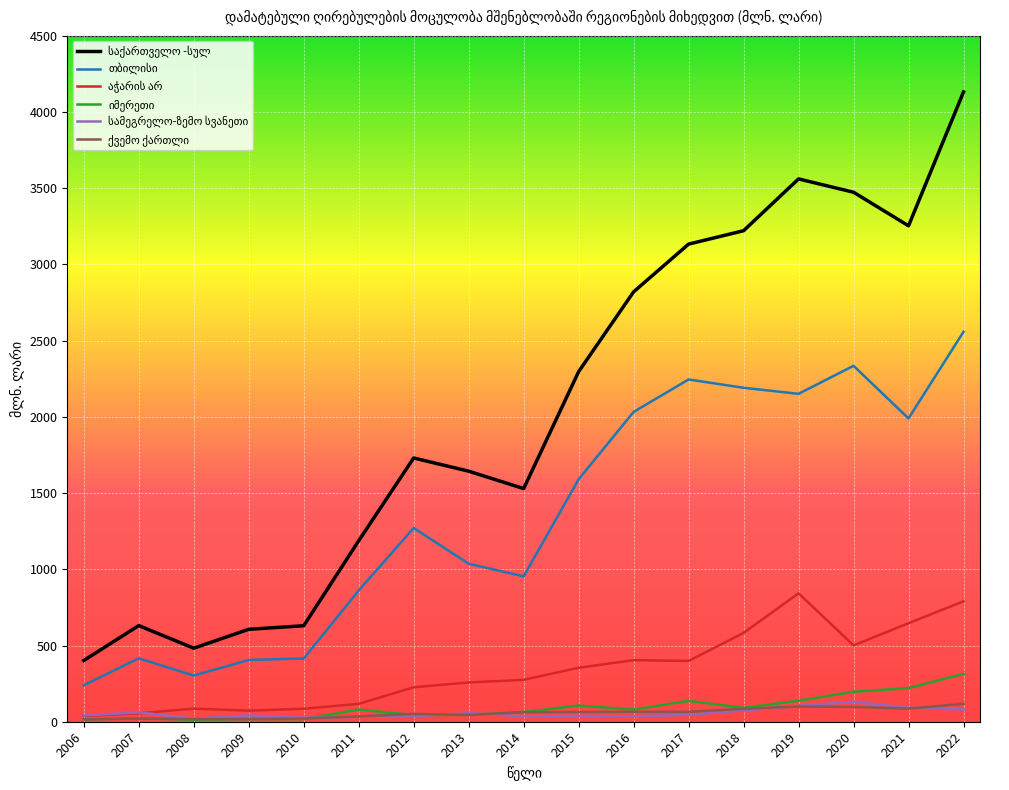

Count the number of categories in the chart.

17